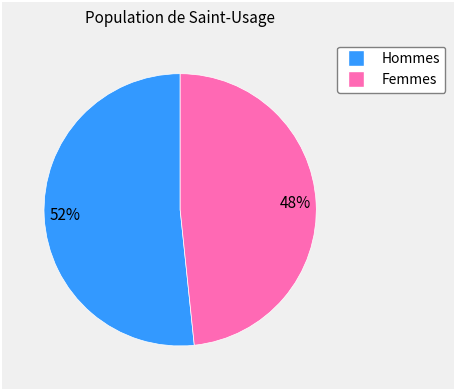

To the nearest percent, what is the average slice percentage?

50%